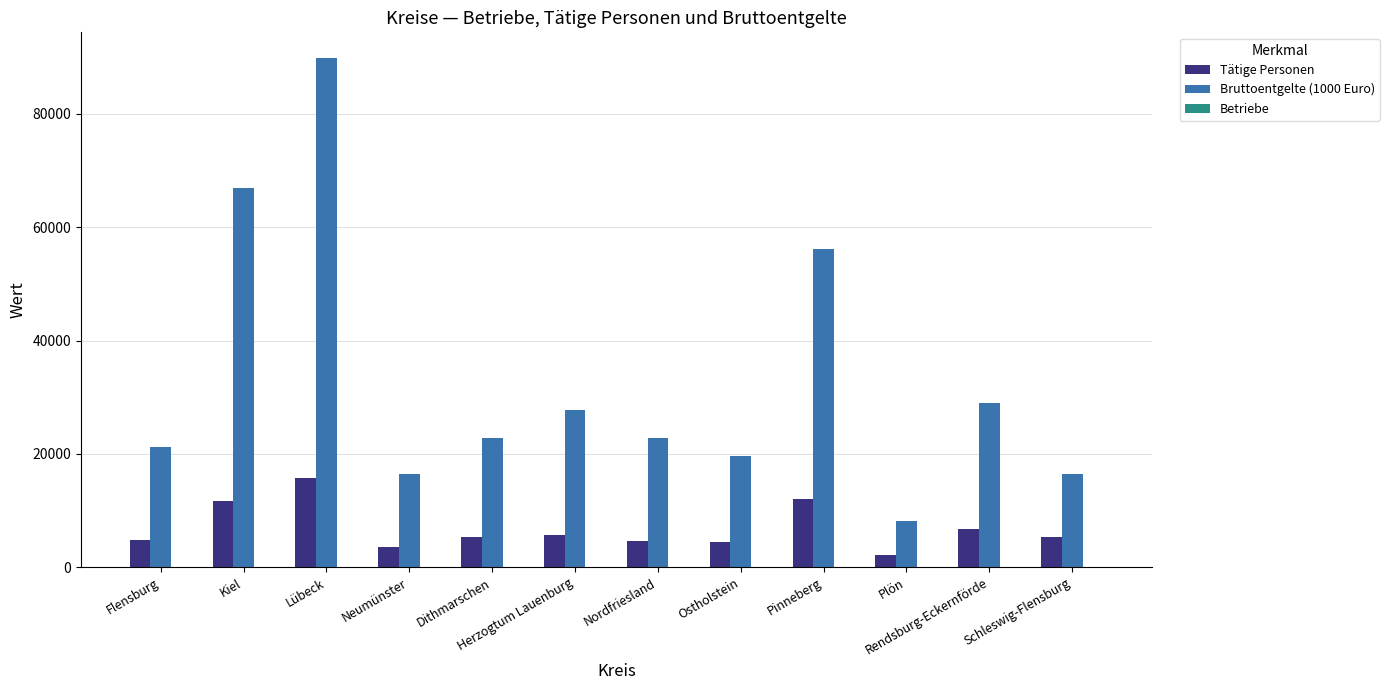

Where does the Tätige Personen series first go above 5309?

Kiel